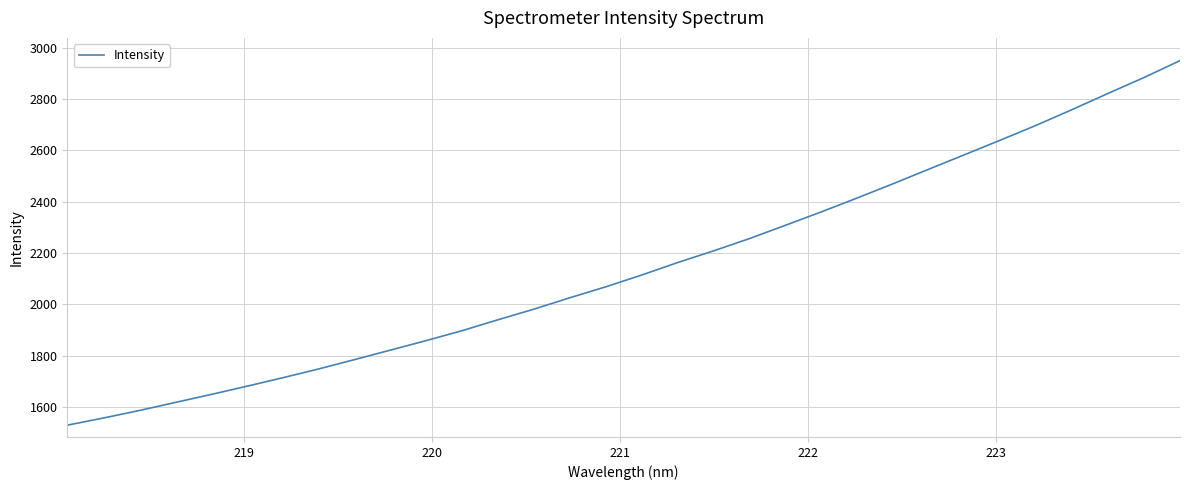

What is the average value?

2144.4